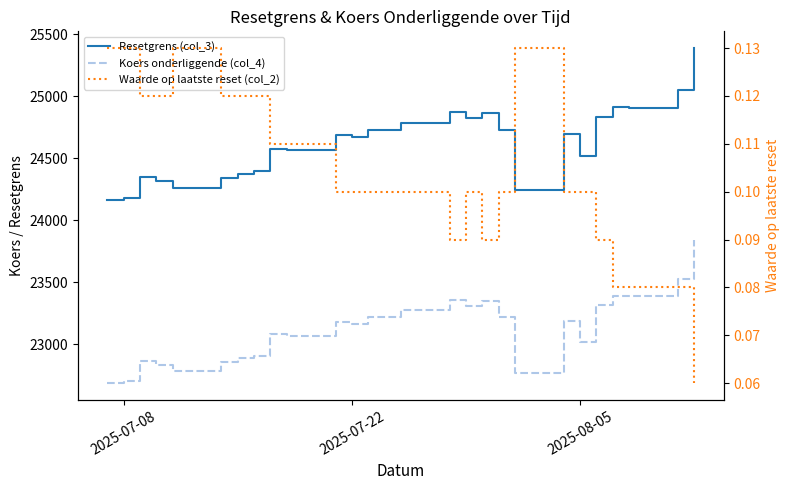

Count the number of categories in the chart.

27